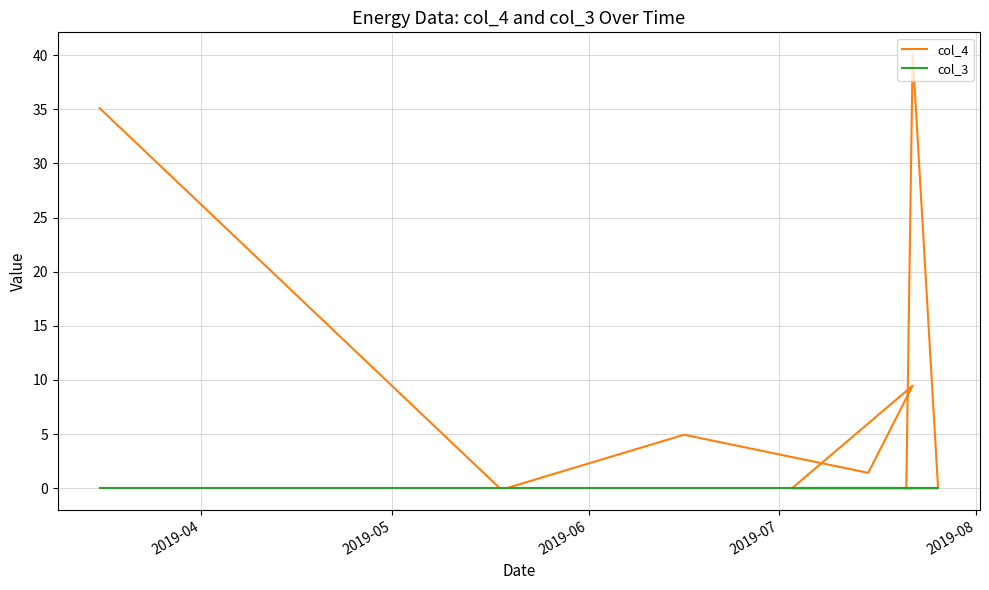

What position from the left is 2019-07?

4